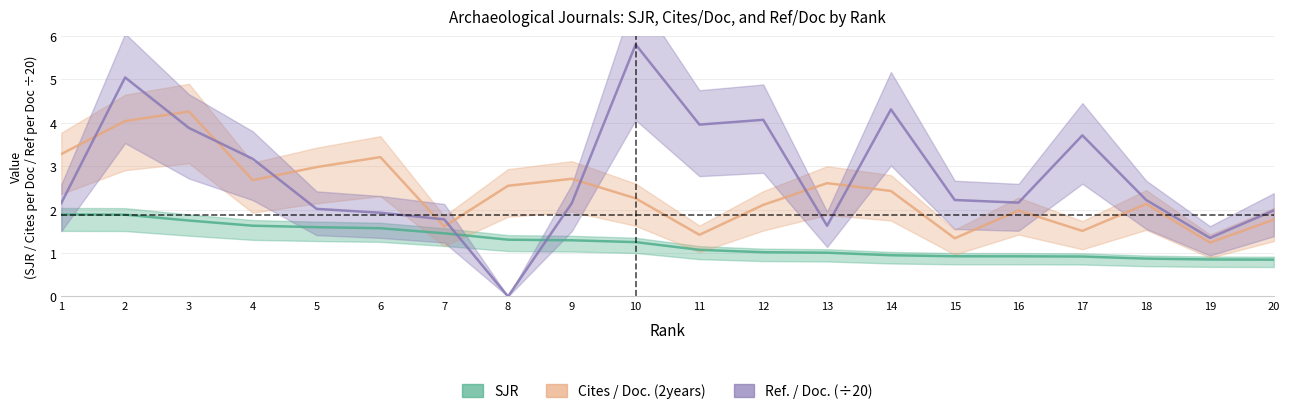

How many data points in SJR are above 1?

13